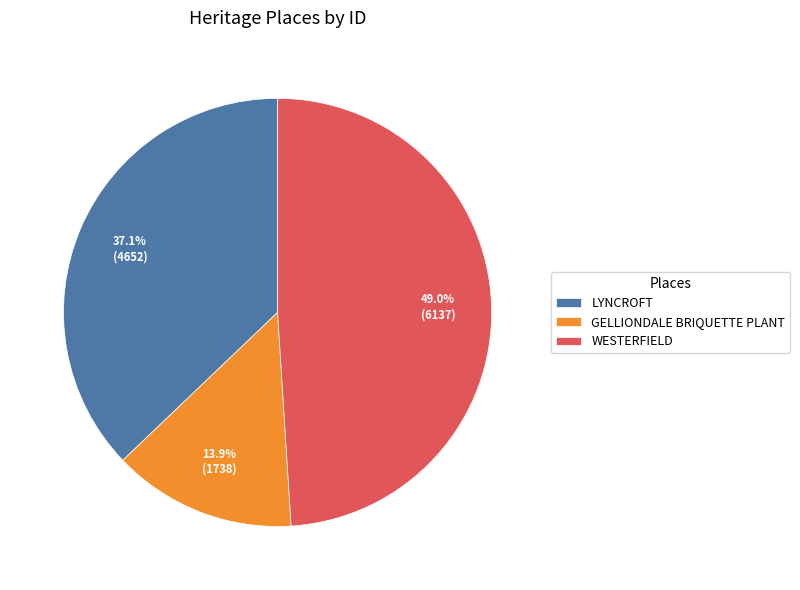

What percentage is the WESTERFIELD slice, to the nearest percent?

49%